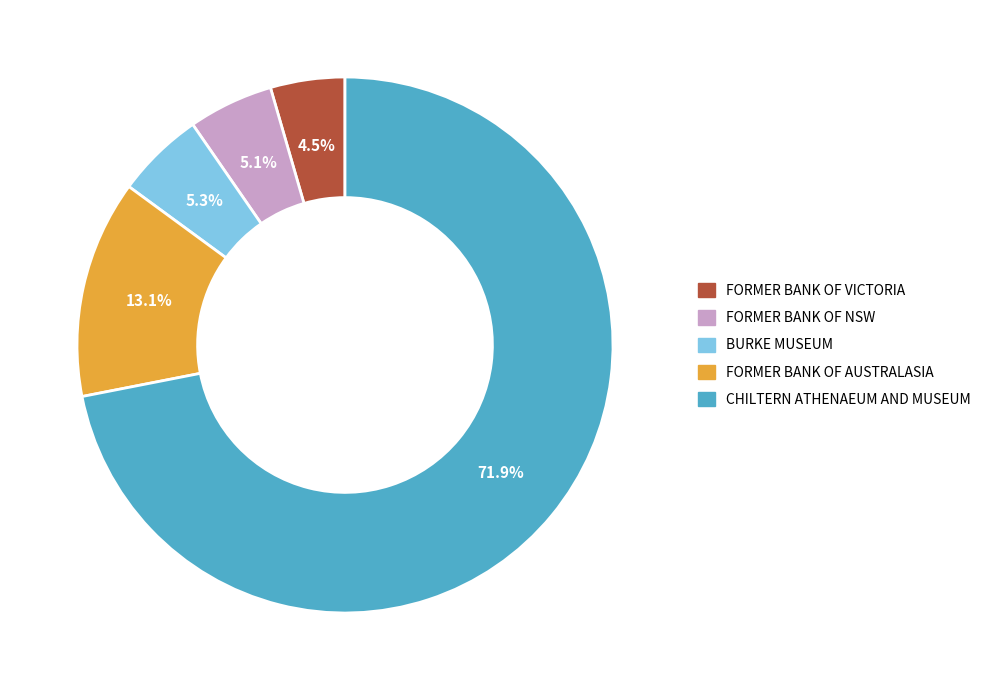

Which slice is the smallest?

FORMER BANK OF VICTORIA